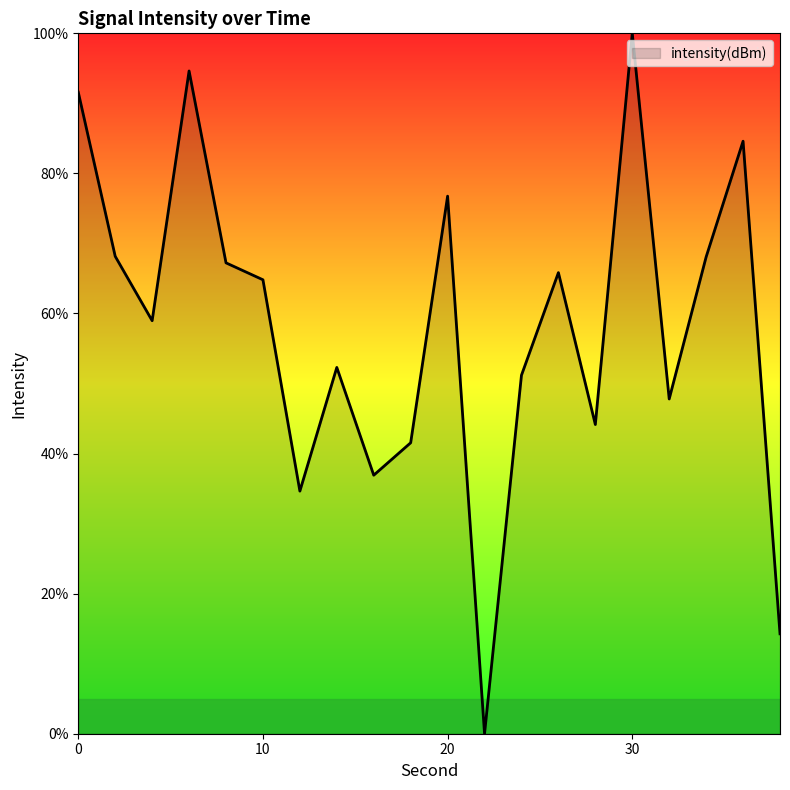

What is the greatest value displayed?

100.0